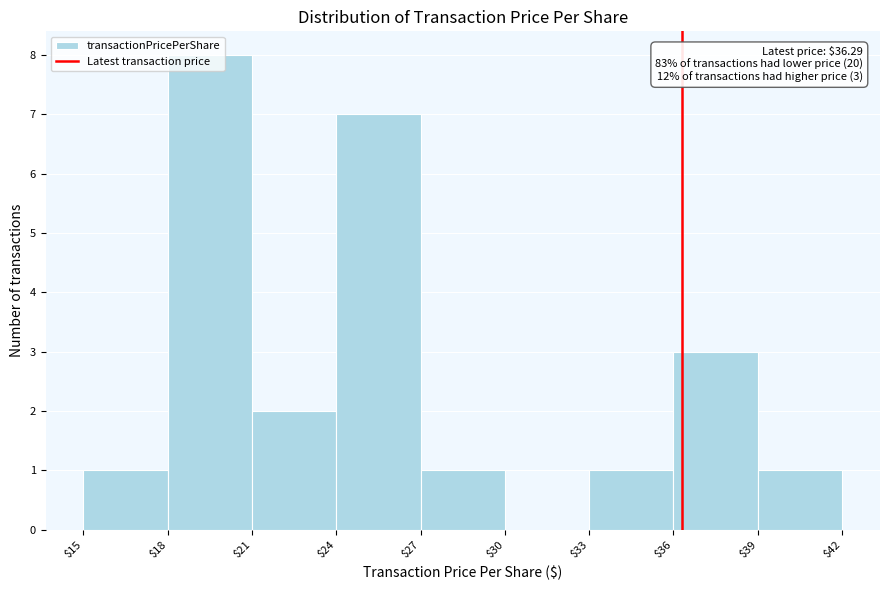

Over which range of the x-axis is the bar tallest?

$18 to $21